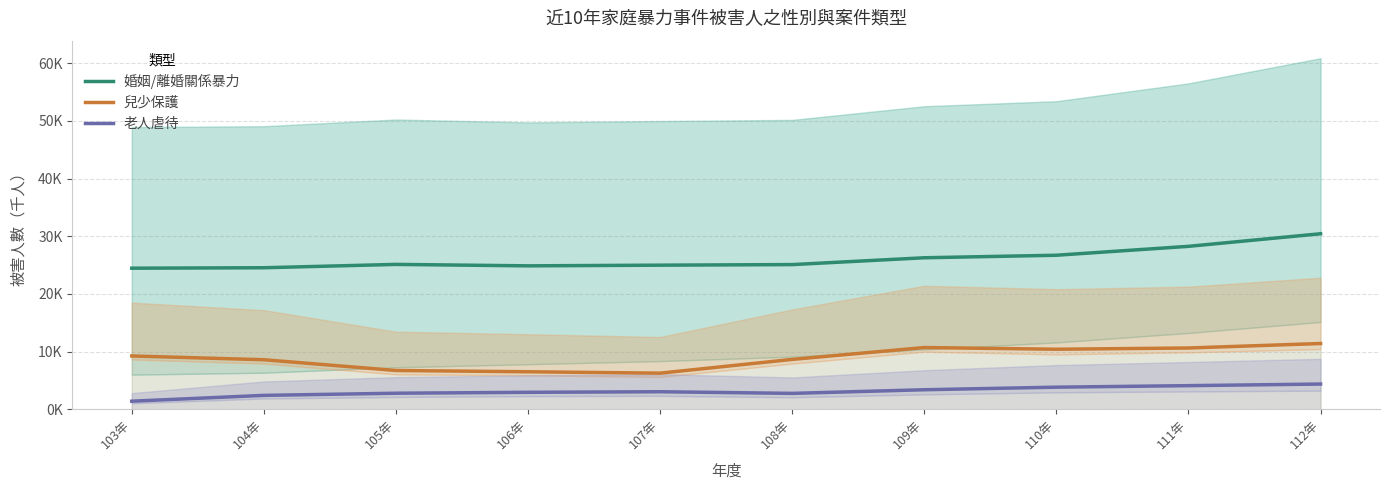

What is the difference between the maximum and minimum values in the 兒少保護 series?

5.1